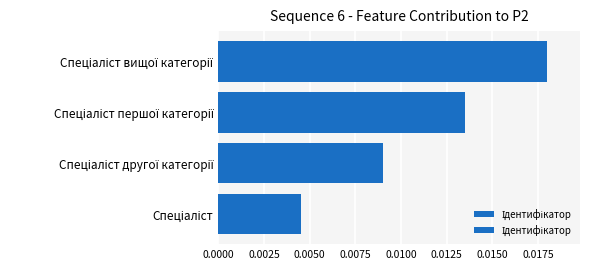

How many bars are there in total?

4